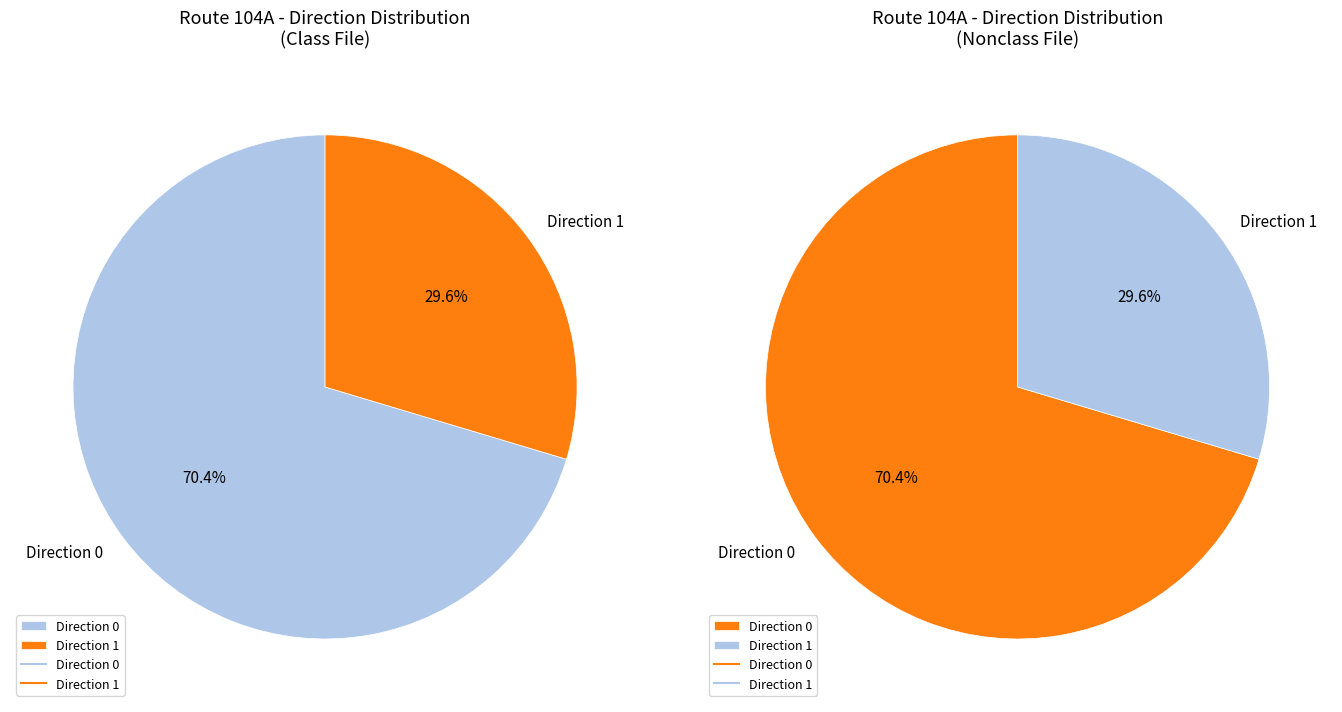

To the nearest percent, what is the combined percentage of direction_1 and direction_0?

100%